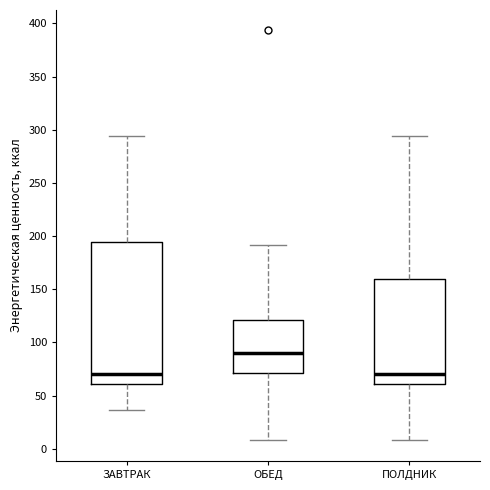

Reading left to right, read every box against the y-axis: the position of its median line, the range the box covers, and the ends of its whiskers. The values are not printed on the chart, so give them approximately, as read against the axis.

ЗАВТРАК: median 70, box 60 to 195, whiskers 35 to 295
ОБЕД: median 90, box 70 to 120, whiskers 10 to 190
ПОЛДНИК: median 70, box 60 to 160, whiskers 10 to 295